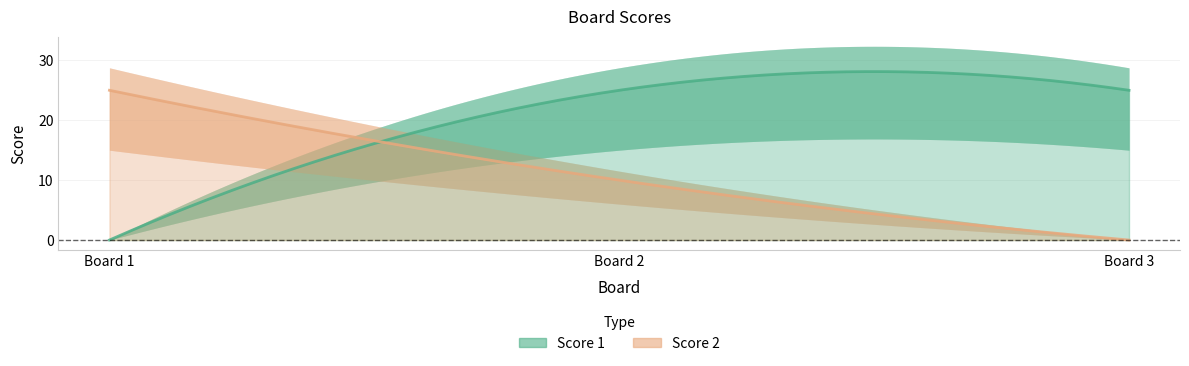

Reading left to right, list all the values displayed in this chart.

Score 1: 1=0	2=25	3=25
Score 2: 1=25	2=10	3=0